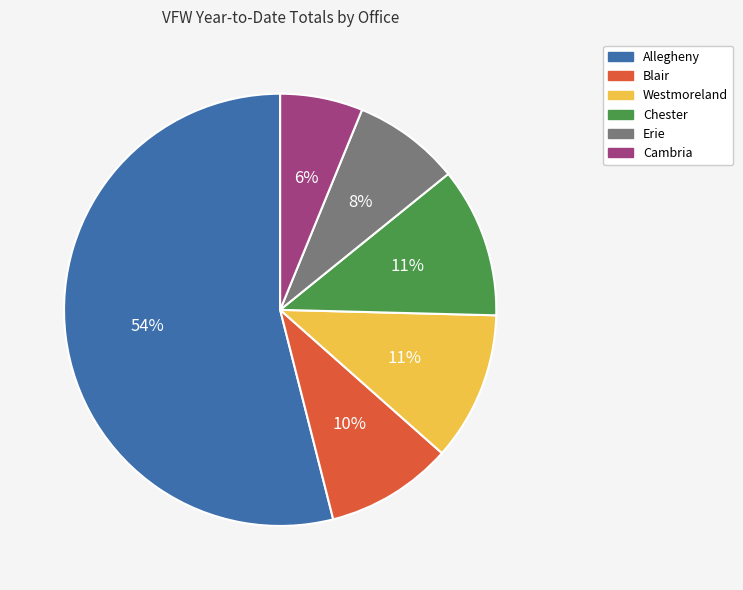

Is Westmoreland the majority of the pie?

No